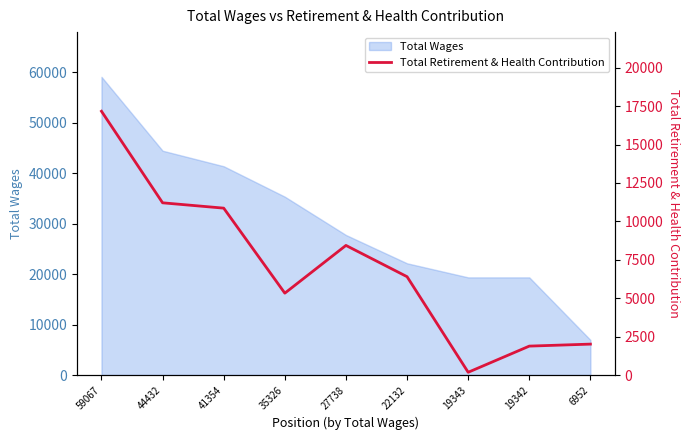

What is the change in value from 59067 to 41354?

-6306